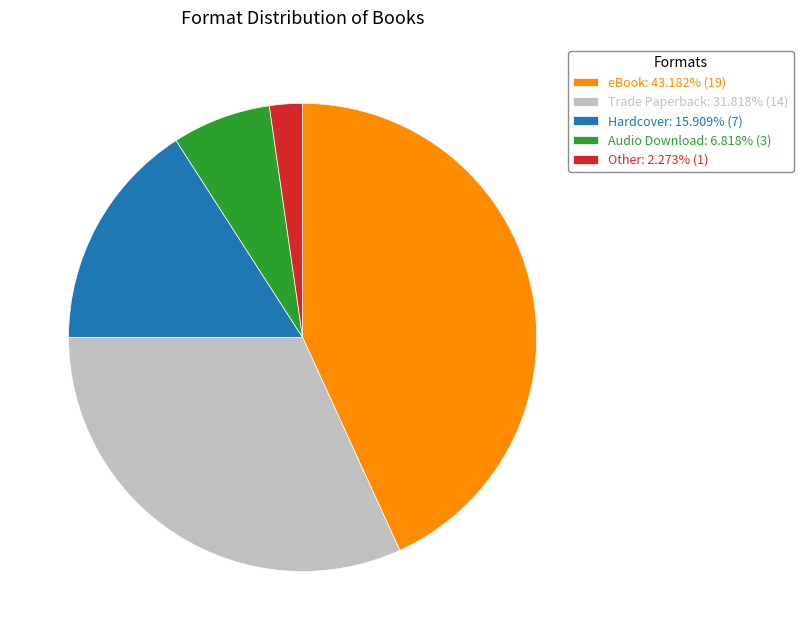

What is the smallest slice in the pie chart?

Other